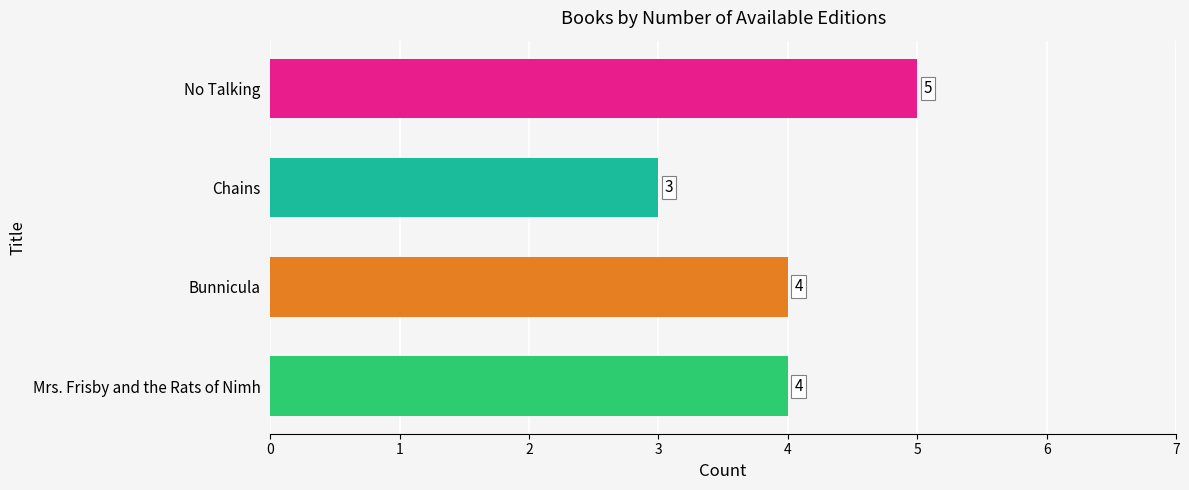

Reading bottom to top, extract all data points from this chart.

4	4	3	5